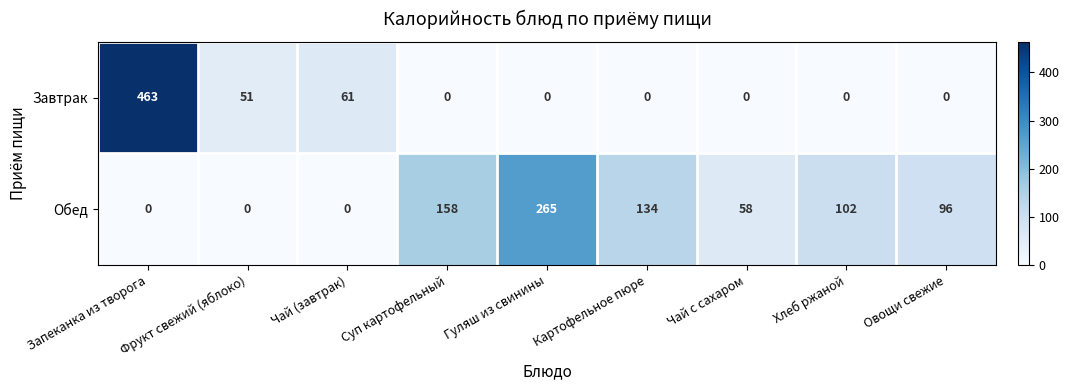

True or false: Обед has a value of 0 at Чай (завтрак).

True